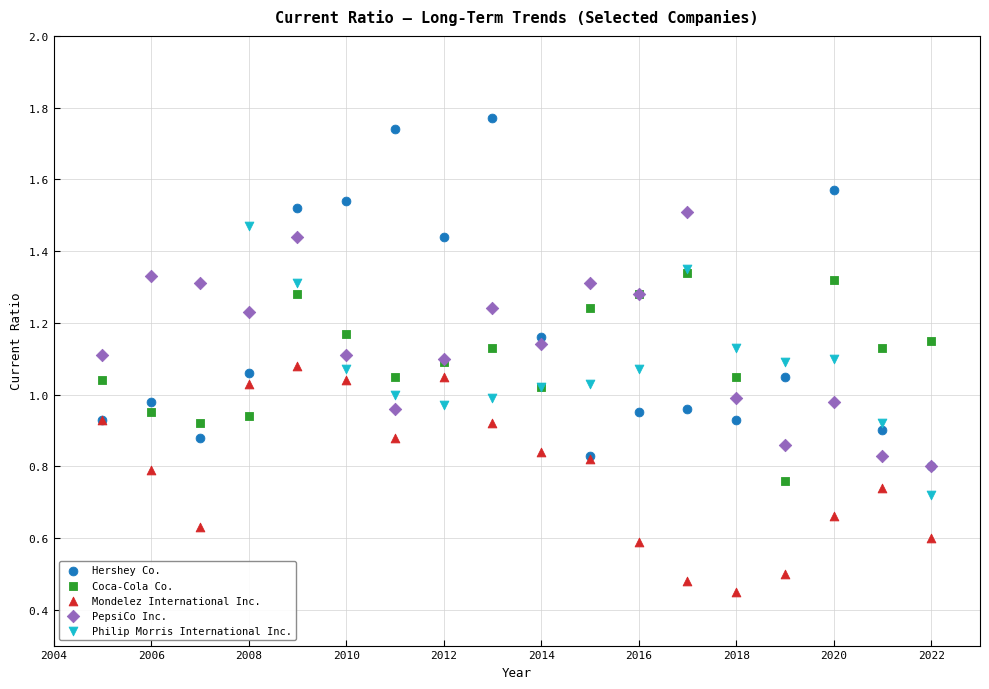

What are all the series names shown in the legend?

Hershey Co., Coca-Cola Co., Mondelez International Inc., PepsiCo Inc., Philip Morris International Inc.